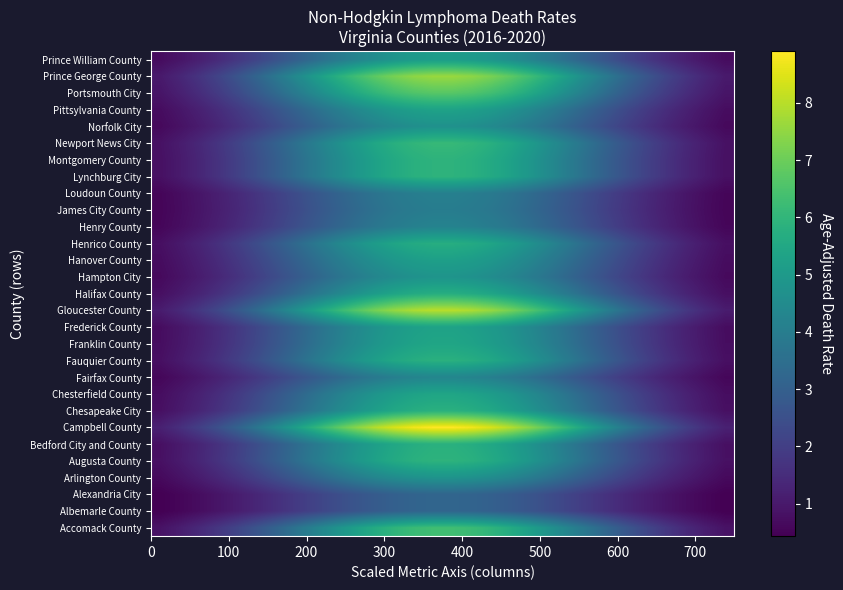

At how many categories does at least one series exceed 3?

22